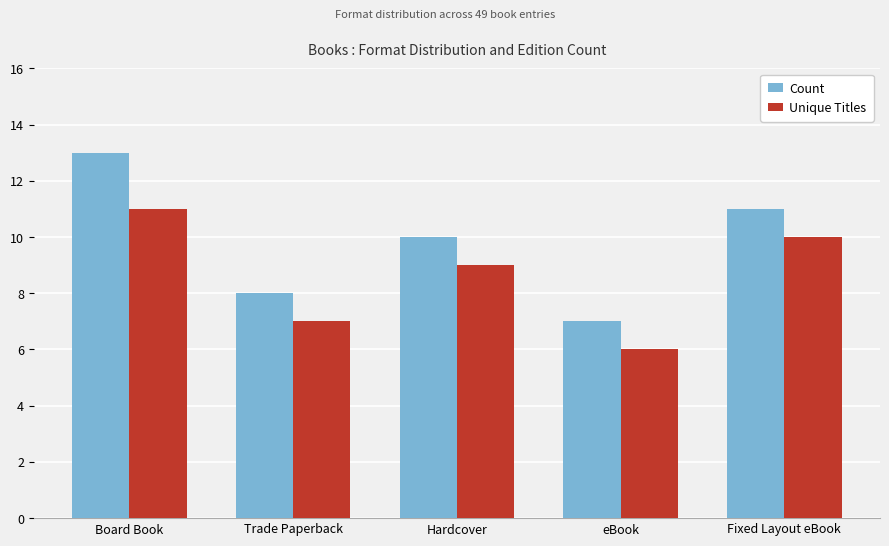

What position from the left is Board Book?

1